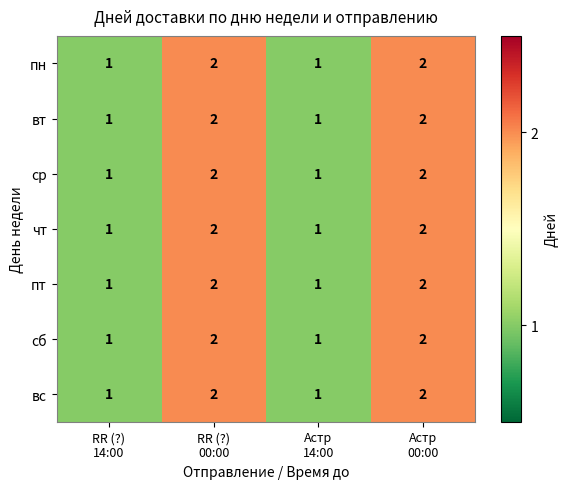

What is the sum of all сб values?

6